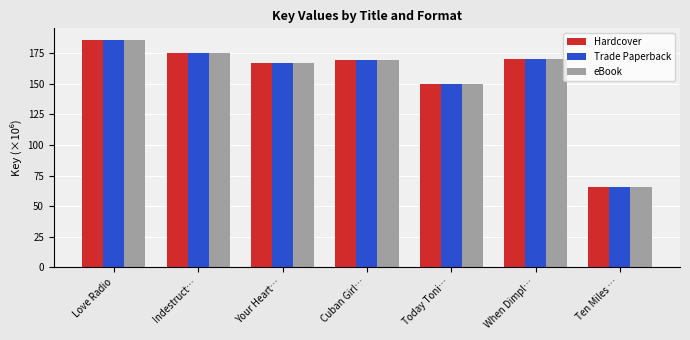

What is the difference between the maximum and minimum values in the eBook series?

120.0